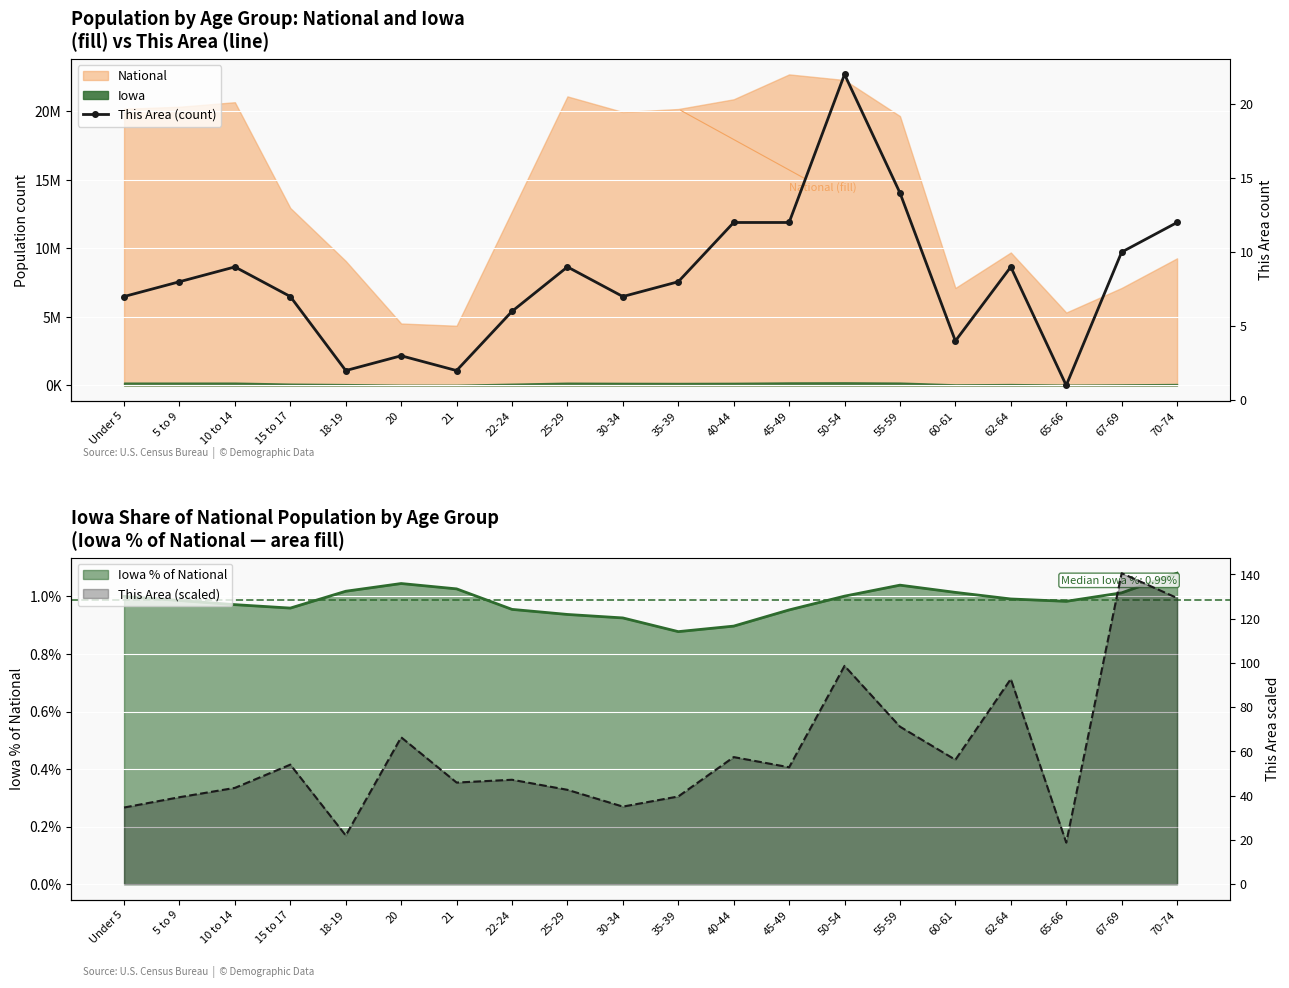

What is the label of the 10th point from the left?

30-34